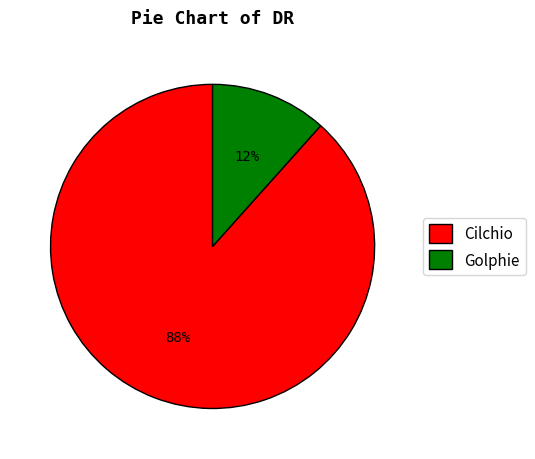

True or false: Golphie accounts for 12% of the total.

True